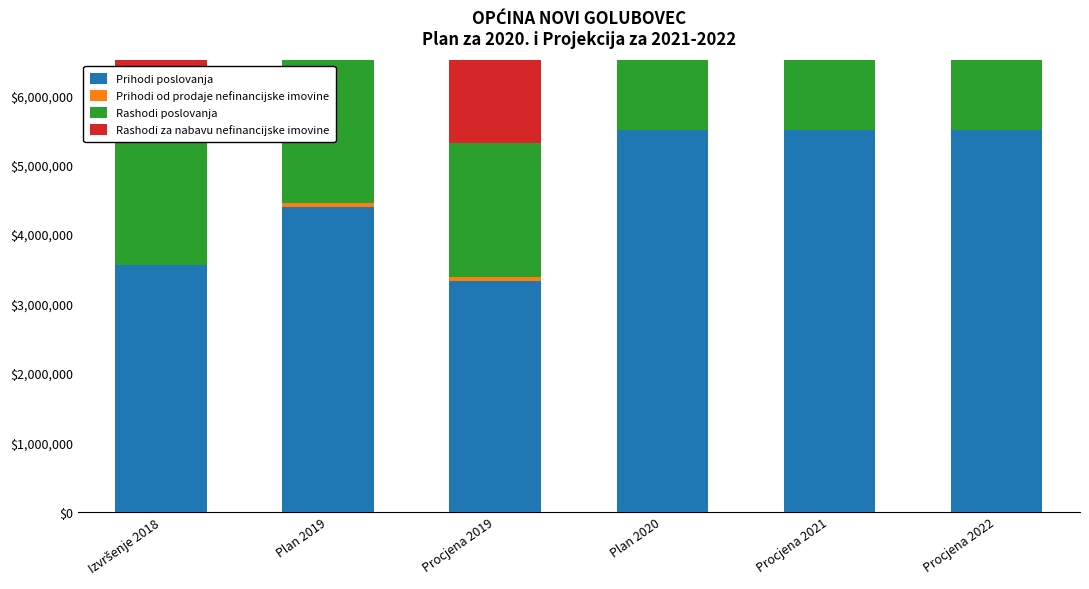

Reading left to right, what are all the values shown in this chart?

Prihodi poslovanja: Izvršenje 2018=3547193.7	Plan 2019=4390000.0	Procjena 2019=3329188.1	Plan 2020=5500000.0	Procjena 2021=5500000.0	Procjena 2022=5500000.0
Prihodi od prodaje nefinancijske imovine: Izvršenje 2018=0.0	Plan 2019=60000.0	Procjena 2019=57500.0	Plan 2020=0.0	Procjena 2021=0.0	Procjena 2022=0.0
Rashodi poslovanja: Izvršenje 2018=2072859.2	Plan 2019=2380000.0	Procjena 2019=1923519.1	Plan 2020=2391000.0	Procjena 2021=2450000.0	Procjena 2022=2390000.0
Rashodi za nabavu nefinancijske imovine: Izvršenje 2018=1280314.4	Plan 2019=2070000.0	Procjena 2019=1573160.3	Plan 2020=3109000.0	Procjena 2021=3050000.0	Procjena 2022=3110000.0